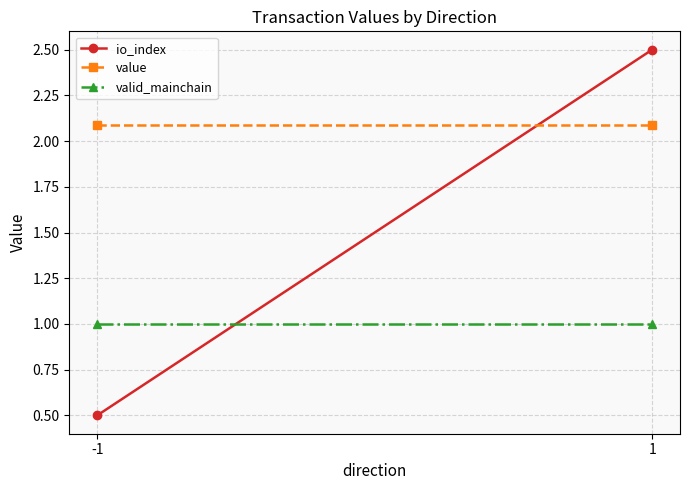

What is the greatest value displayed?

2.5